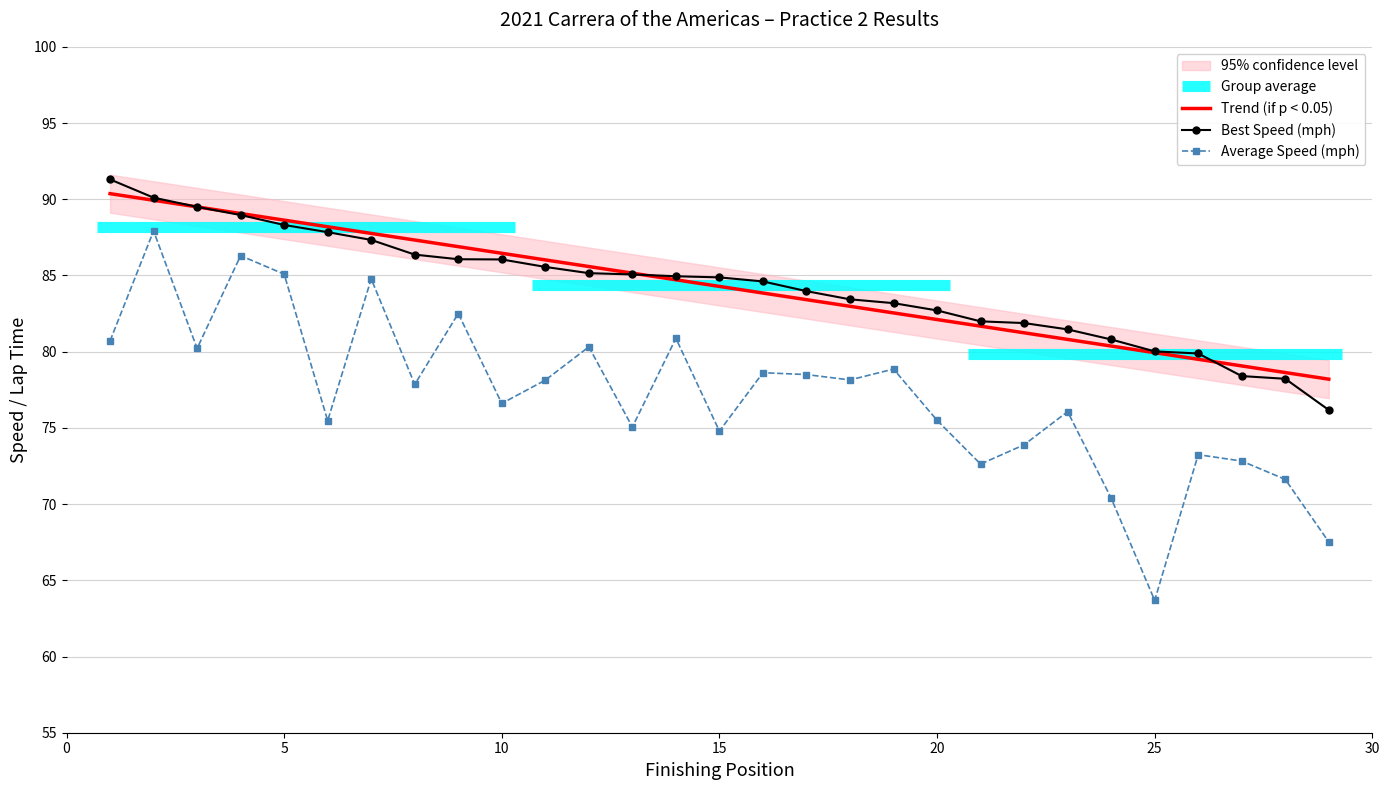

True or false: Trend (if p < 0.05) and Average Speed (mph) intersect in this chart.

False